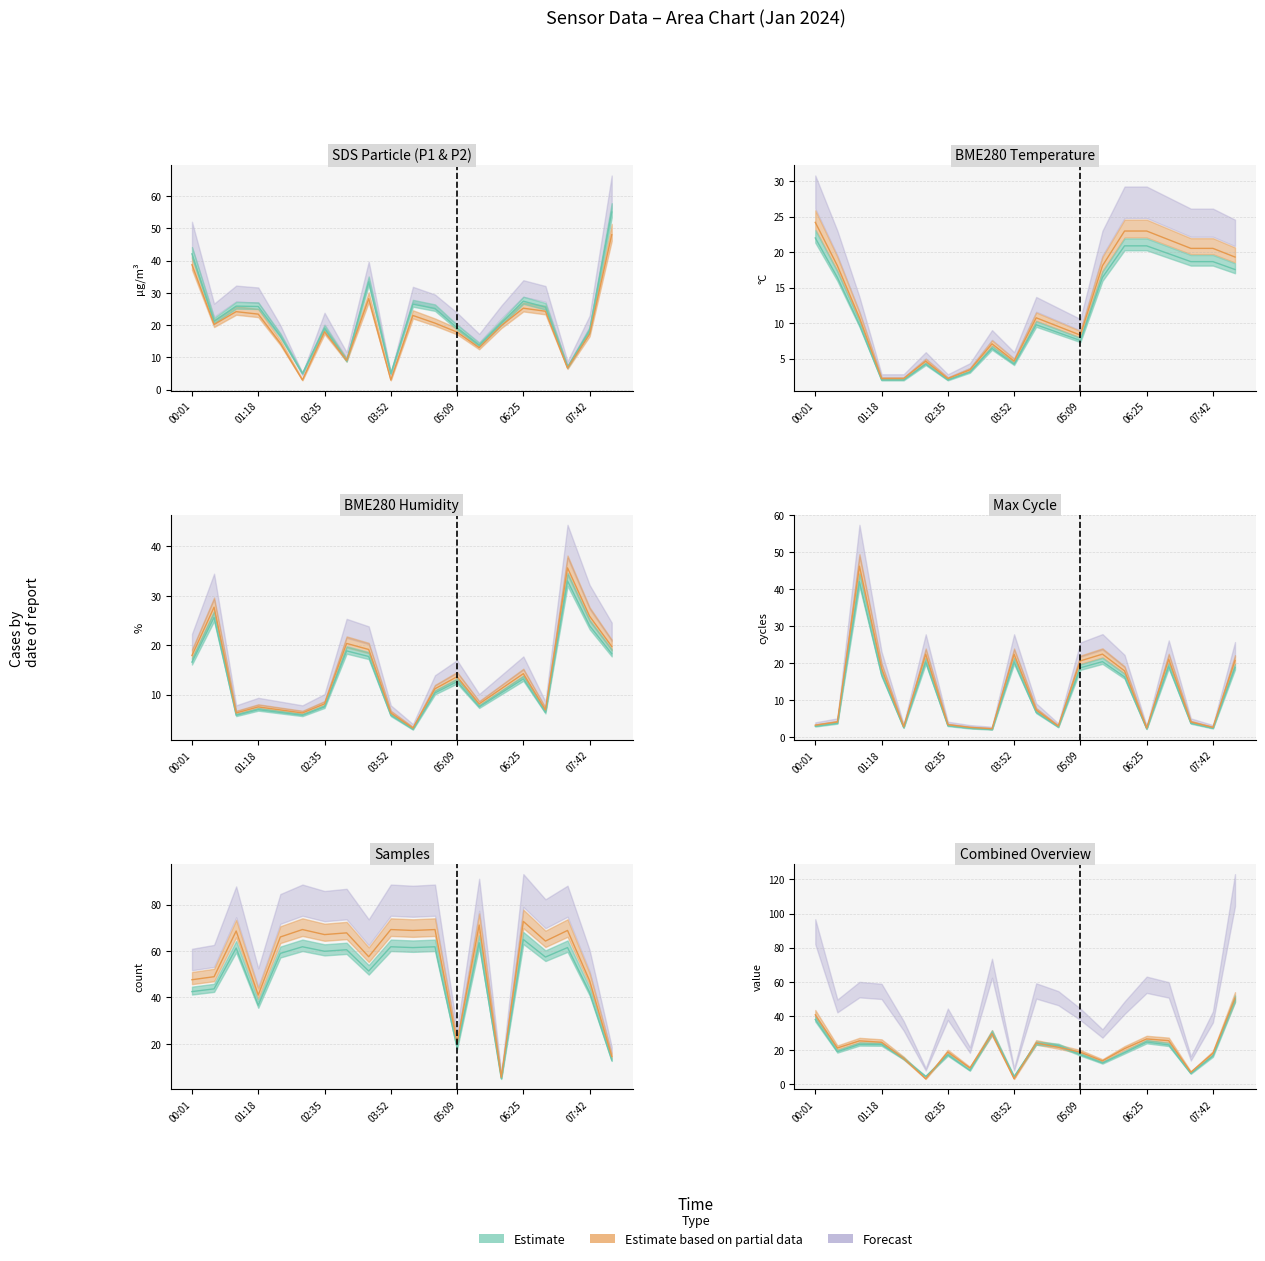

Between 00:52 and 01:18, which series saw the biggest shift?

Max_cycle